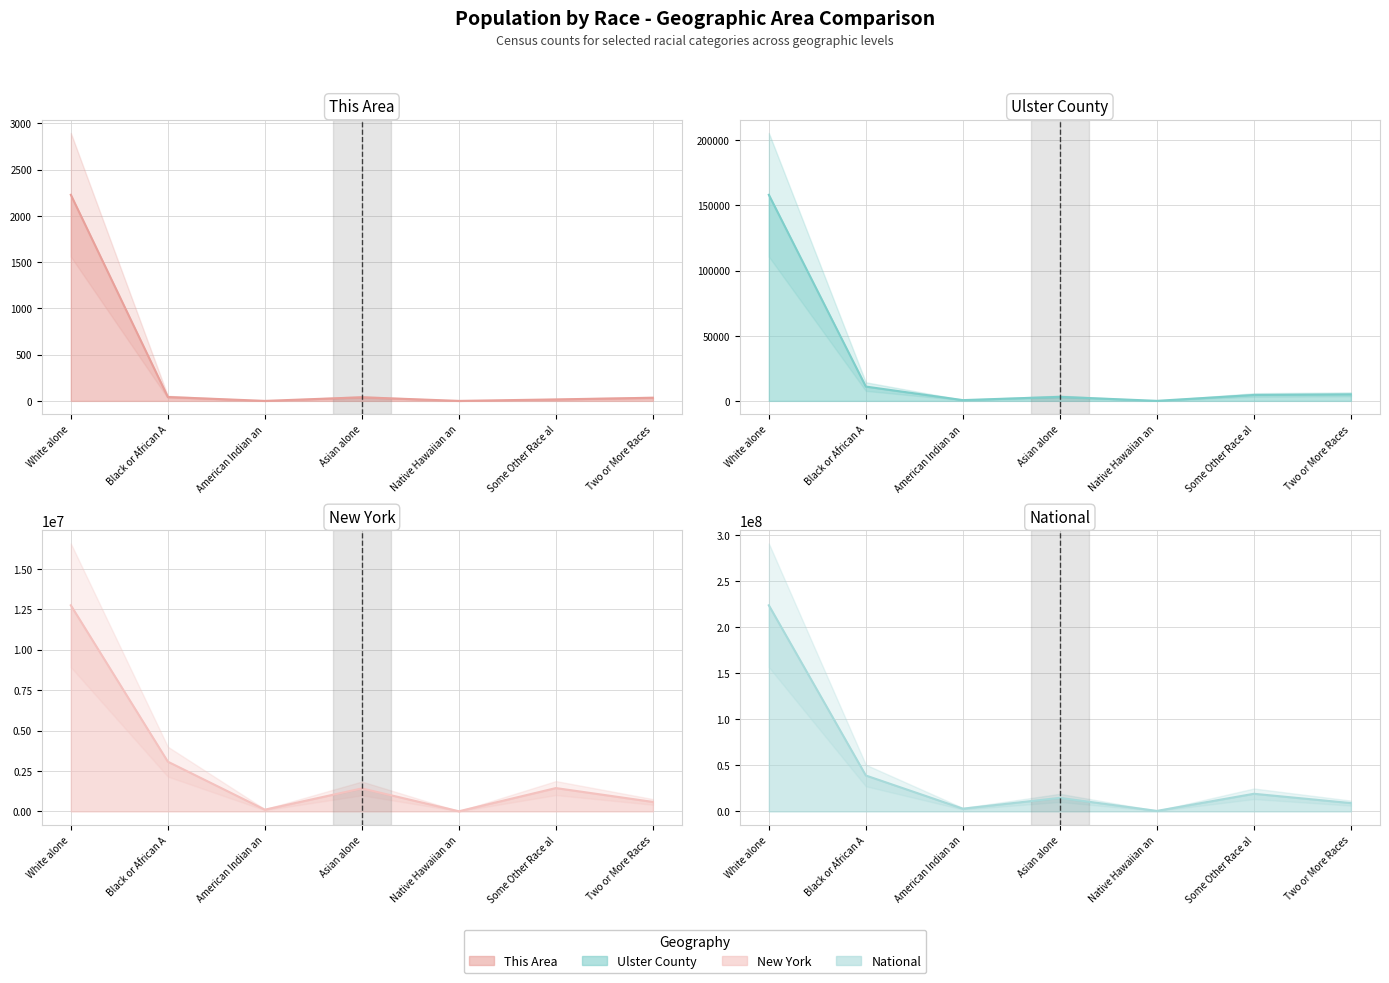

Reading right to left, transcribe all the data shown in this chart.

This Area: 34	16	0	39	0	42	2228
Ulster County: 5048	4542	34	3106	597	10982	158184
New York: 585849	1441563	8766	1420244	106906	3073800	12740974
National: 9009073	19107368	540013	14674252	2932248	38929319	223553265